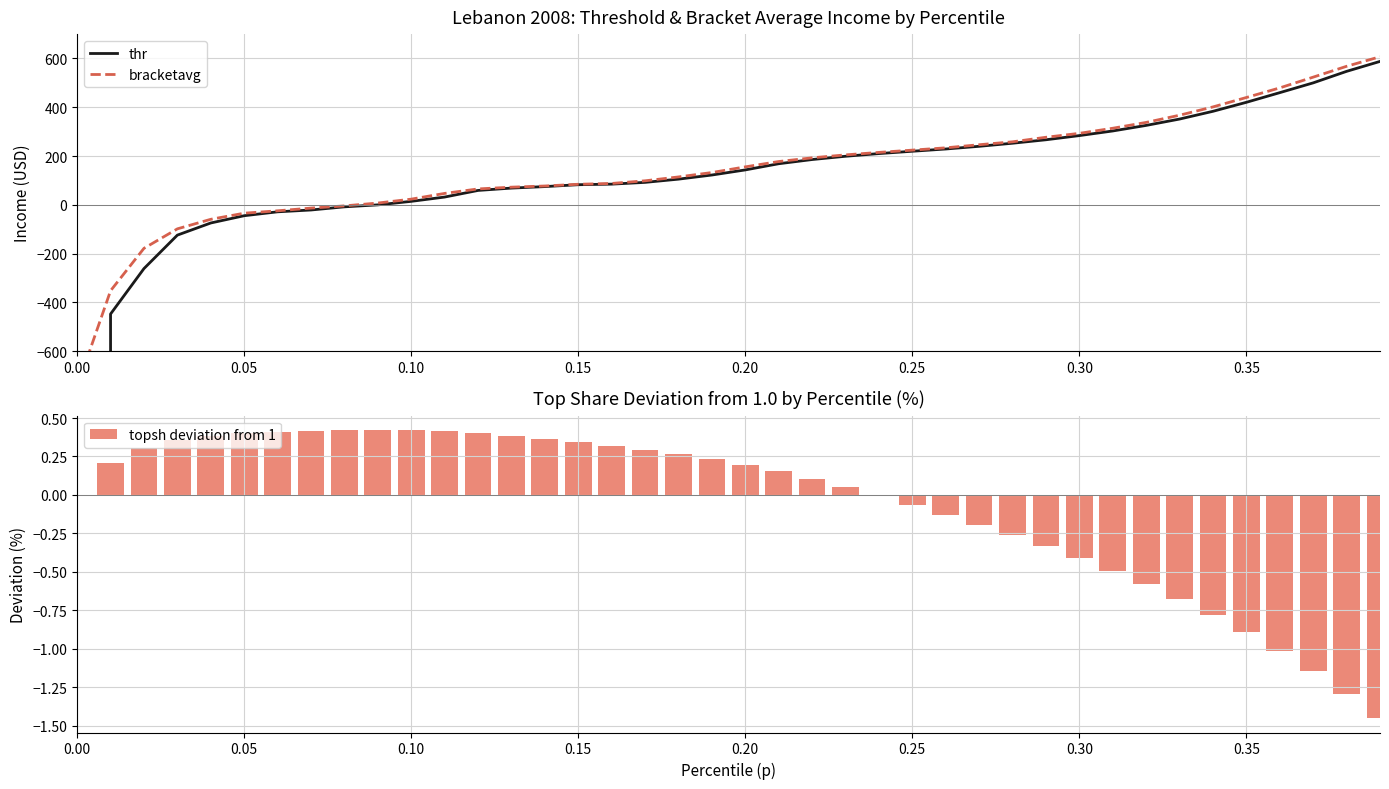

How many distinct data groups are displayed?

3